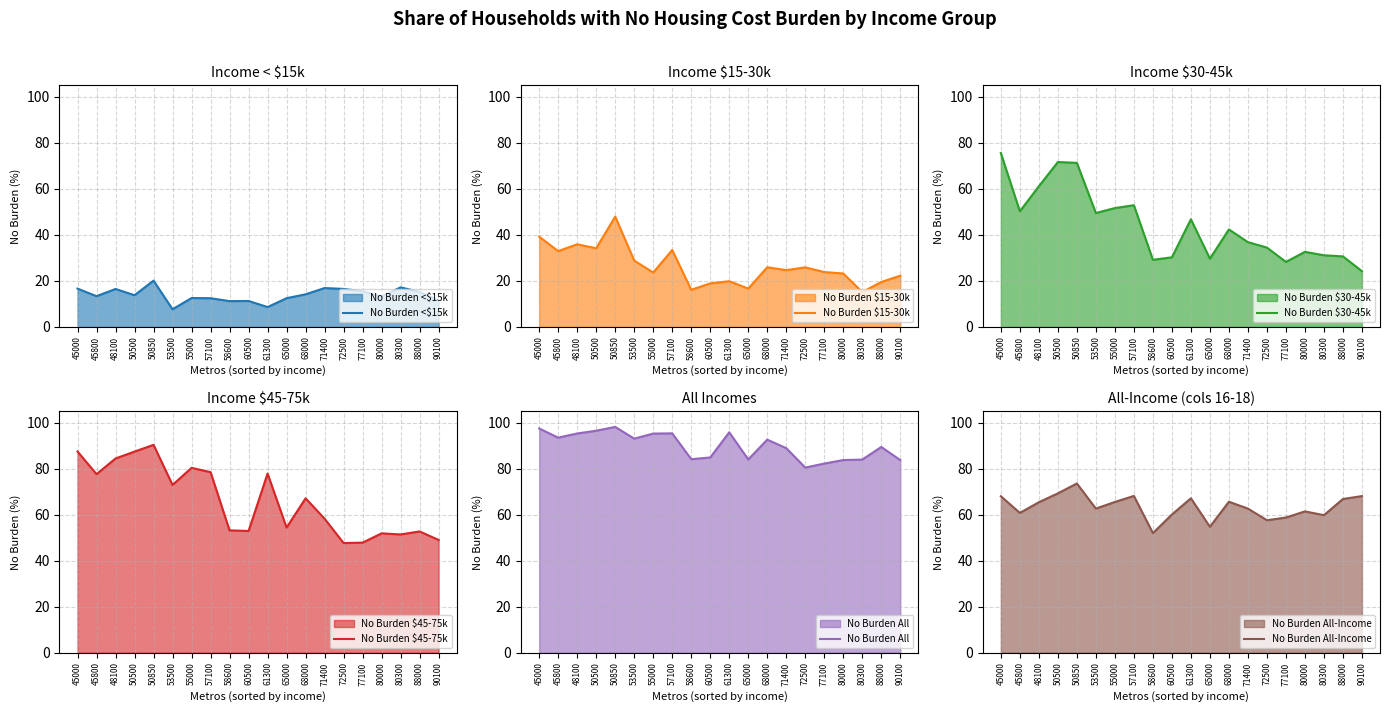

Where is the first local maximum for No Burden All?

50850